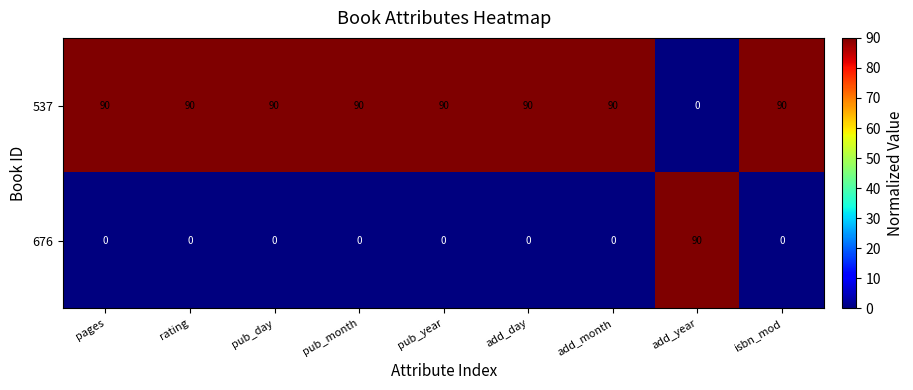

How many series are shown in this chart?

2